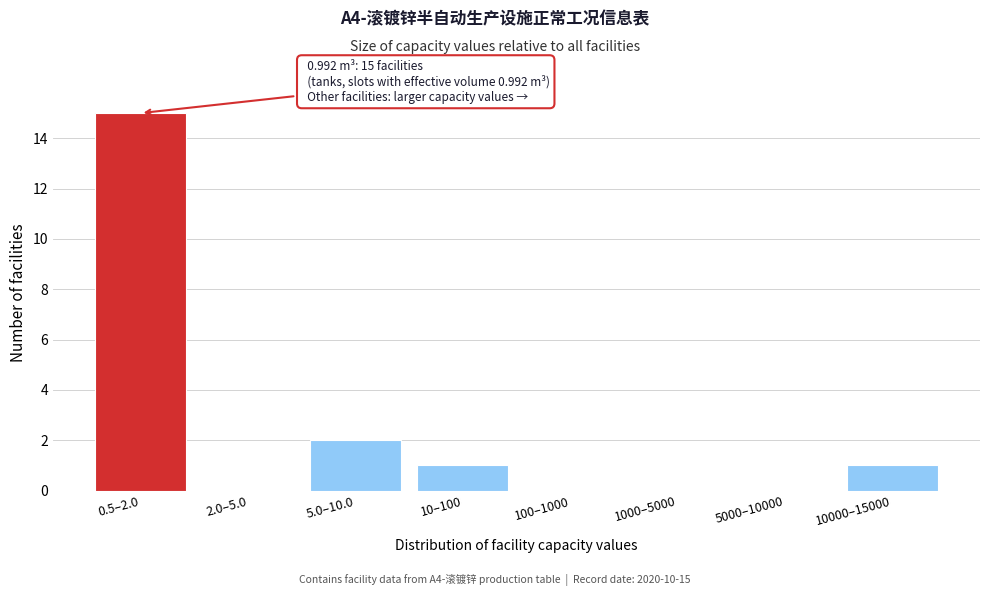

Reading right to left, what are all the values shown in this chart?

10000–15000=1	5000–10000=0	1000–5000=0	100–1000=0	10–100=1	5.0–10.0=2	2.0–5.0=0	0.5–2.0=15